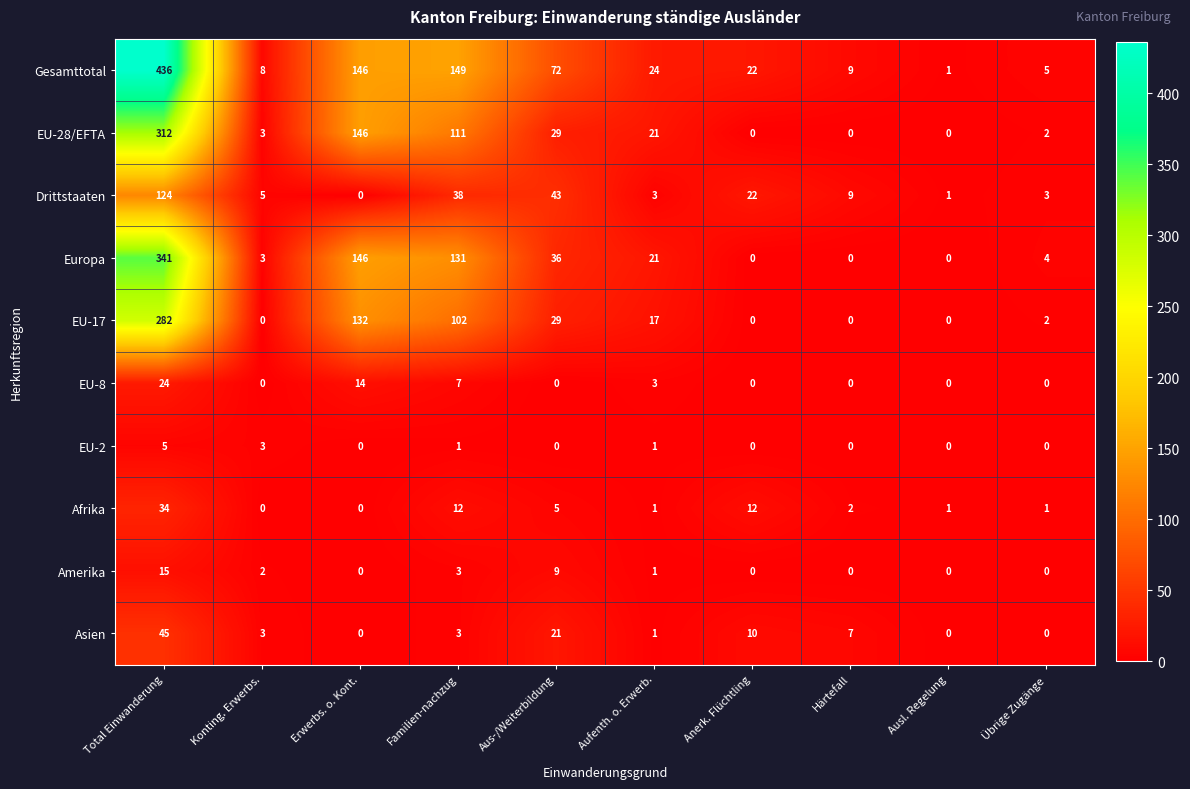

What is the spread (max minus min) of values at Härtefall?

9